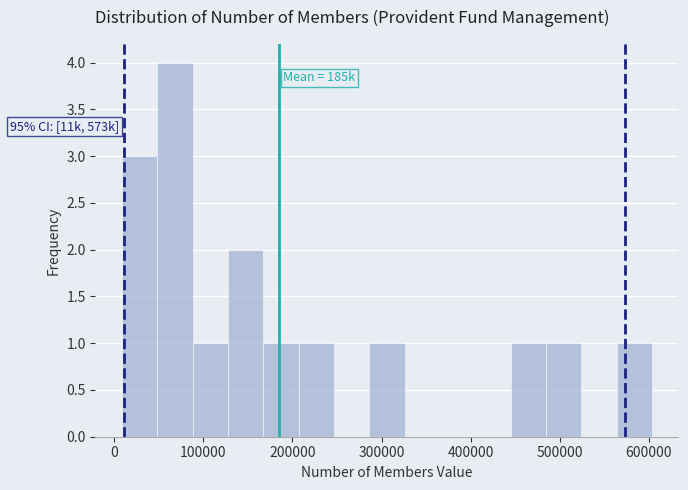

Around what value on the x-axis is the tallest bar? Give the approximate position of its centre, as read against the axis.

70000